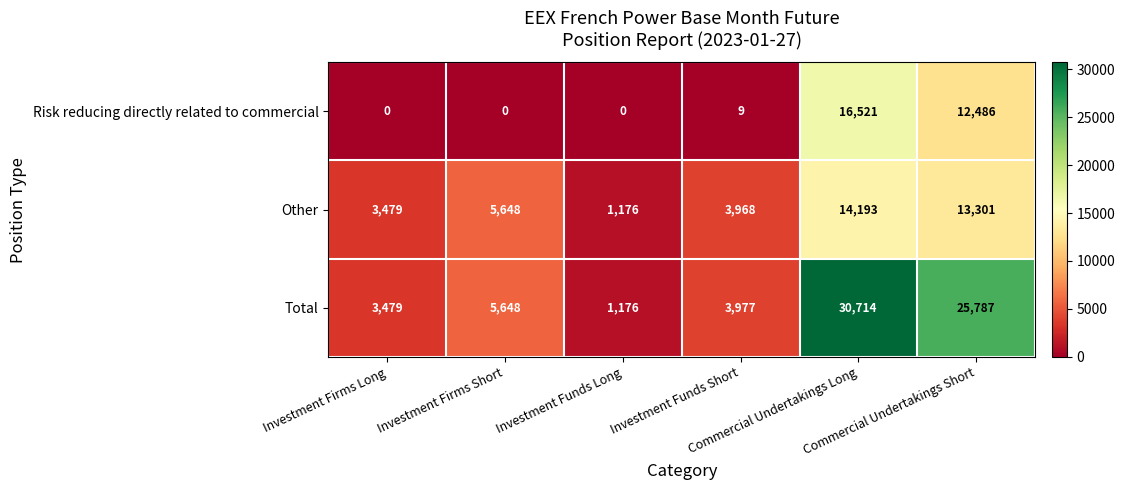

What is the lowest value of the Other series?

1176